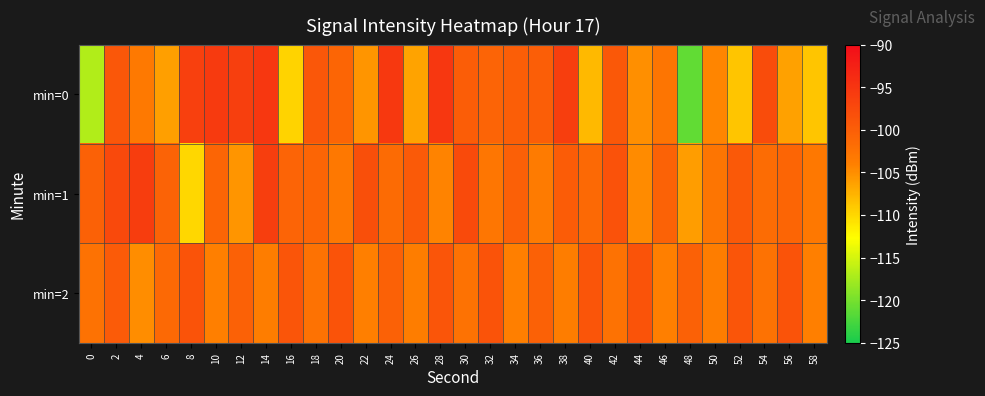

Reading right to left, what are all the values shown in this chart?

min=0: 58=-108.8	56=-106.4	54=-97.9	52=-108.8	50=-104.4	48=-121.1	46=-102.8	44=-105.1	42=-99.3	40=-107.9	38=-96.1	36=-100.0	34=-100.1	32=-100.7	30=-99.9	28=-95.3	26=-106.5	24=-95.4	22=-105.5	20=-100.9	18=-99.1	16=-109.8	14=-95.3	12=-96.2	10=-95.7	8=-96.4	6=-106.2	4=-103.3	2=-99.2	0=-116.9
min=1: 58=-103.2	56=-100.9	54=-101.7	52=-99.3	50=-102.8	48=-106.1	46=-100.5	44=-104.9	42=-98.6	40=-101.2	38=-99.8	36=-103.5	34=-100.1	32=-103.0	30=-97.7	28=-104.3	26=-99.5	24=-101.6	22=-98.1	20=-103.2	18=-100.9	16=-100.8	14=-96.1	12=-105.5	10=-100.8	8=-110.0	6=-100.7	4=-96.0	2=-97.5	0=-100.3
min=2: 58=-104.0	56=-98.7	54=-102.3	52=-99.0	50=-103.7	48=-100.3	46=-104.0	44=-98.7	42=-102.3	40=-99.0	38=-103.7	36=-100.3	34=-104.0	32=-98.7	30=-102.3	28=-99.0	26=-103.7	24=-100.3	22=-104.0	20=-98.7	18=-102.3	16=-99.0	14=-103.7	12=-100.3	10=-104.0	8=-98.7	6=-101.3	4=-105.0	2=-99.7	0=-102.3